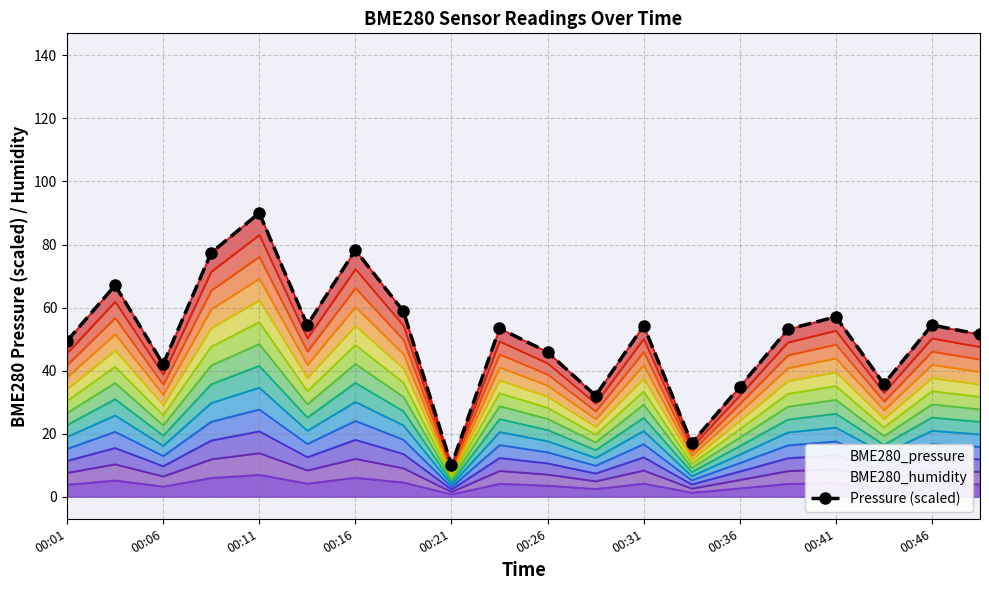

What is the greatest value displayed?

90.0